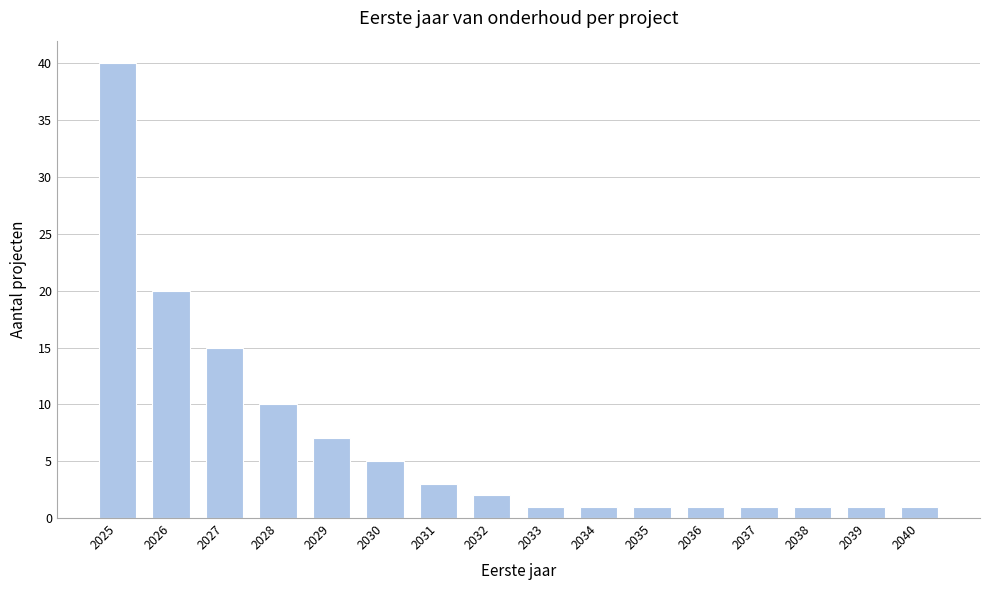

Reading left to right, extract all data points from this chart.

2025=40	2026=20	2027=15	2028=10	2029=7	2030=5	2031=3	2032=2	2033=1	2034=1	2035=1	2036=1	2037=1	2038=1	2039=1	2040=1